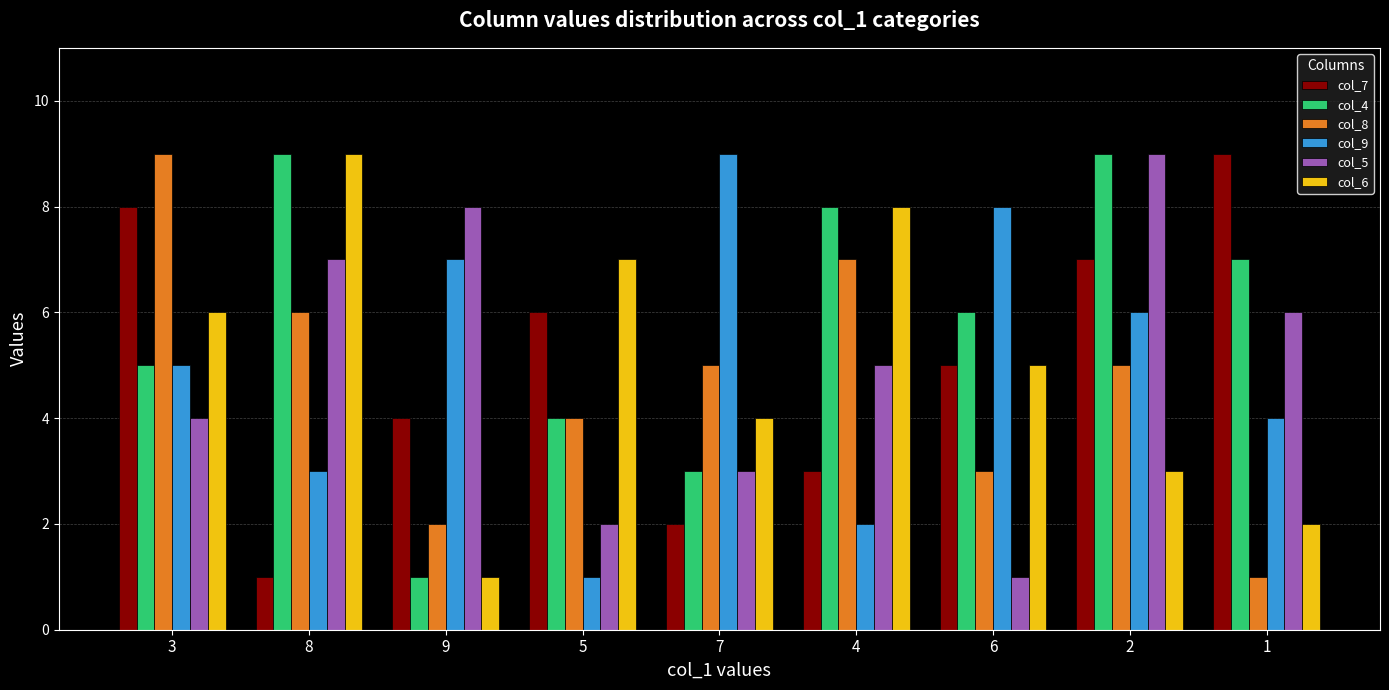

What are all the series names shown in the legend?

col_7, col_4, col_8, col_9, col_5, col_6